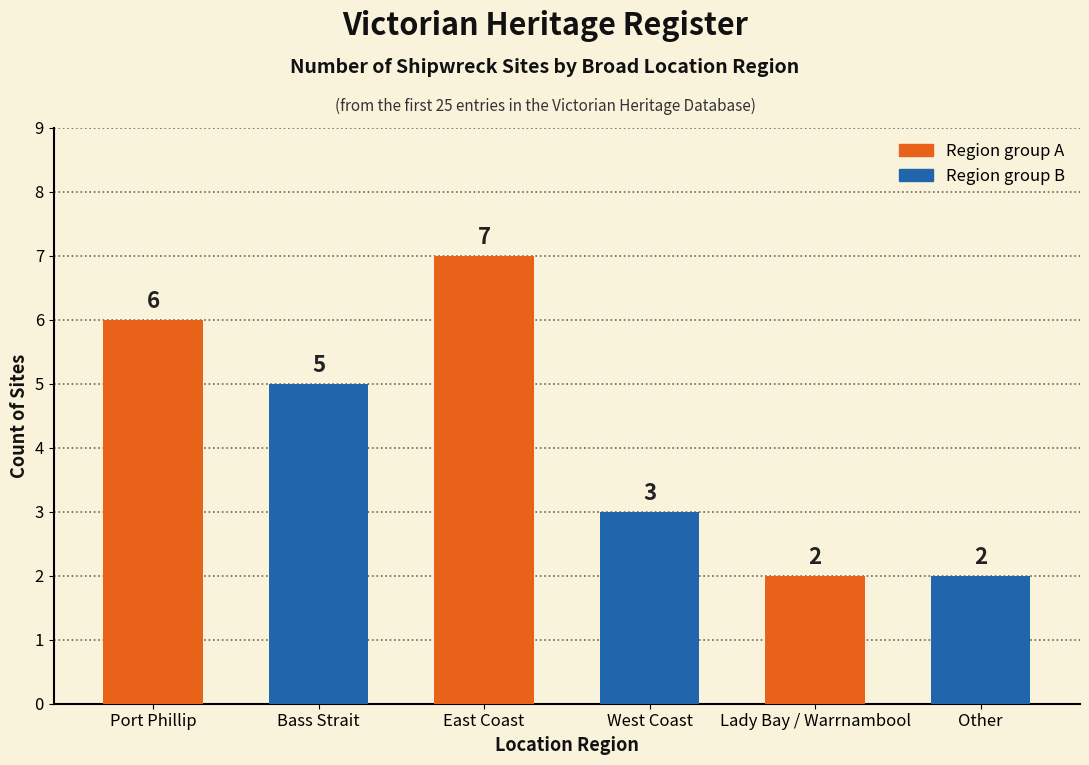

How many data points are less than 5?

3